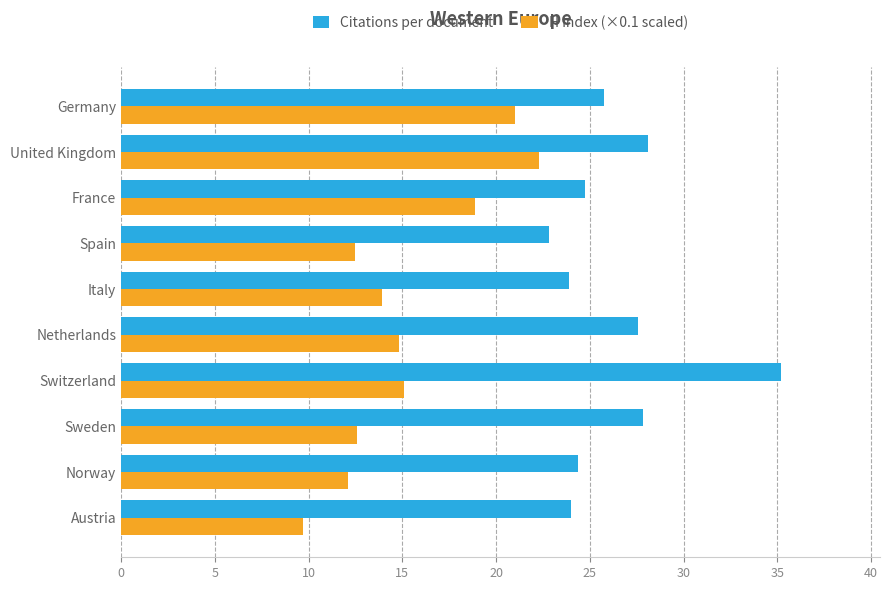

Is it true that Citations per document equals 40.4 at Austria?

False